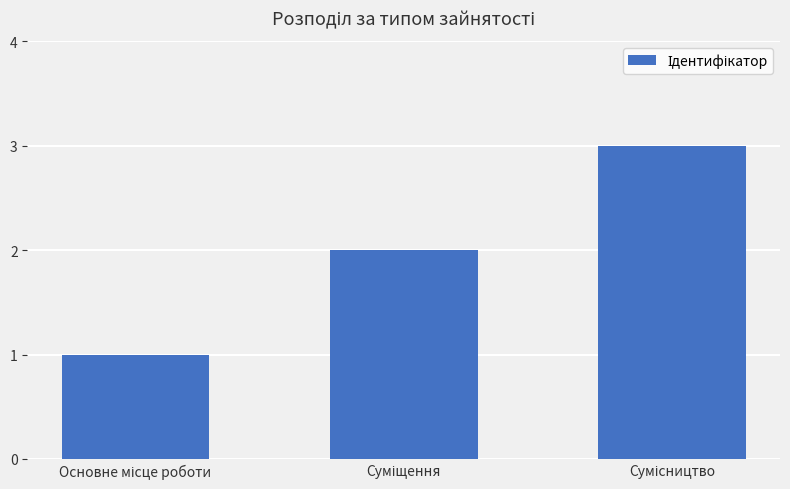

What is the maximum value shown in the chart?

3